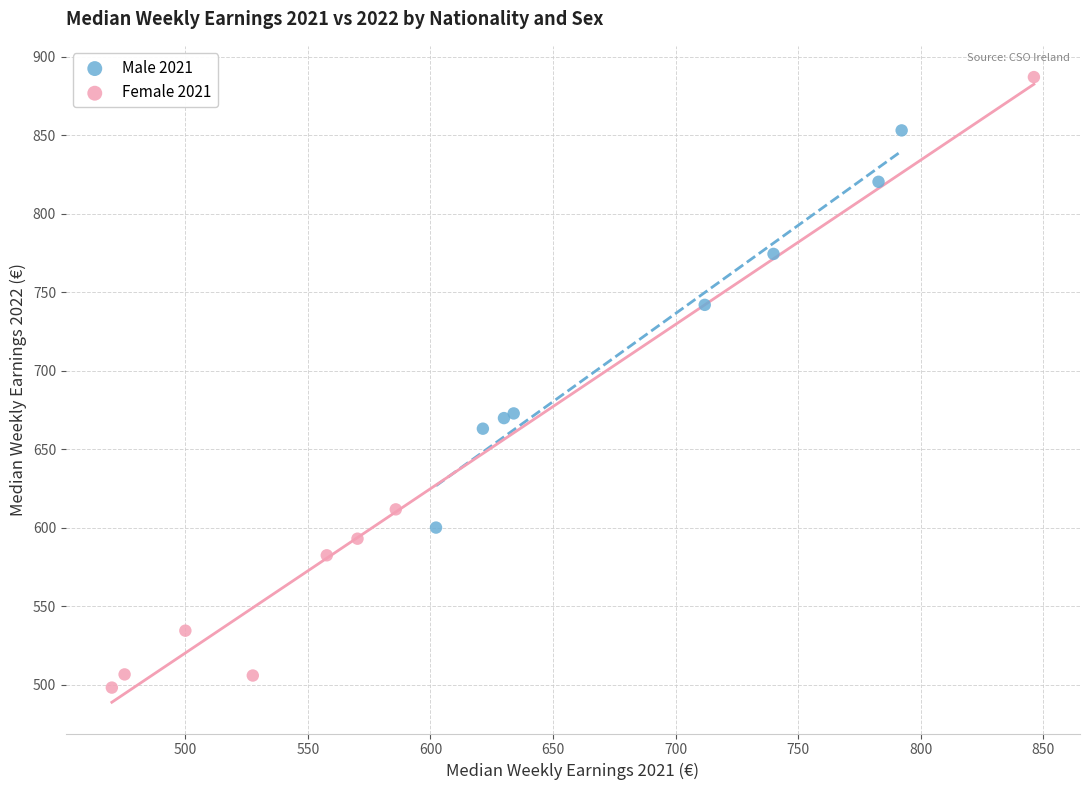

Which series contains the lowest Y value?

Female 2021